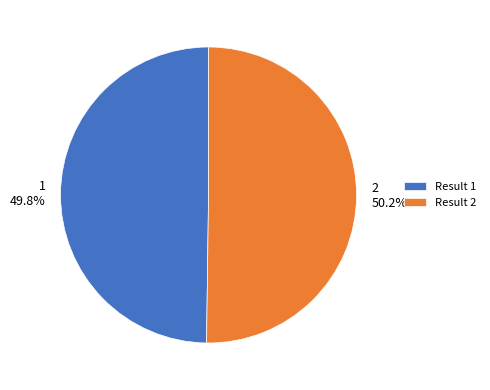

What percentage do 1 and 2 together represent?

100.0%